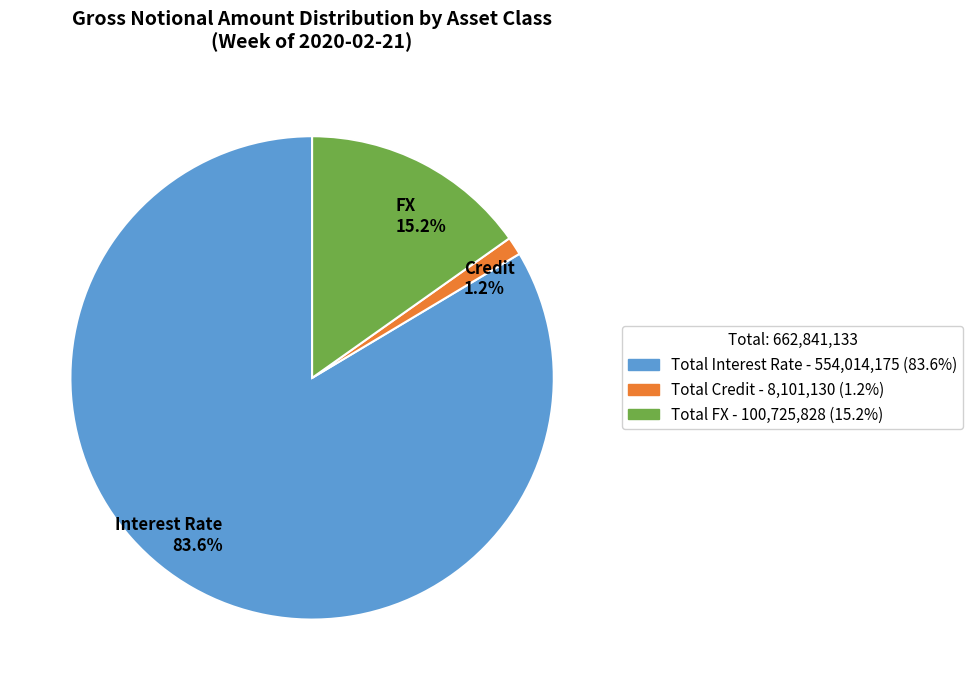

What percentage is NOT represented by Total FX?

84.8%